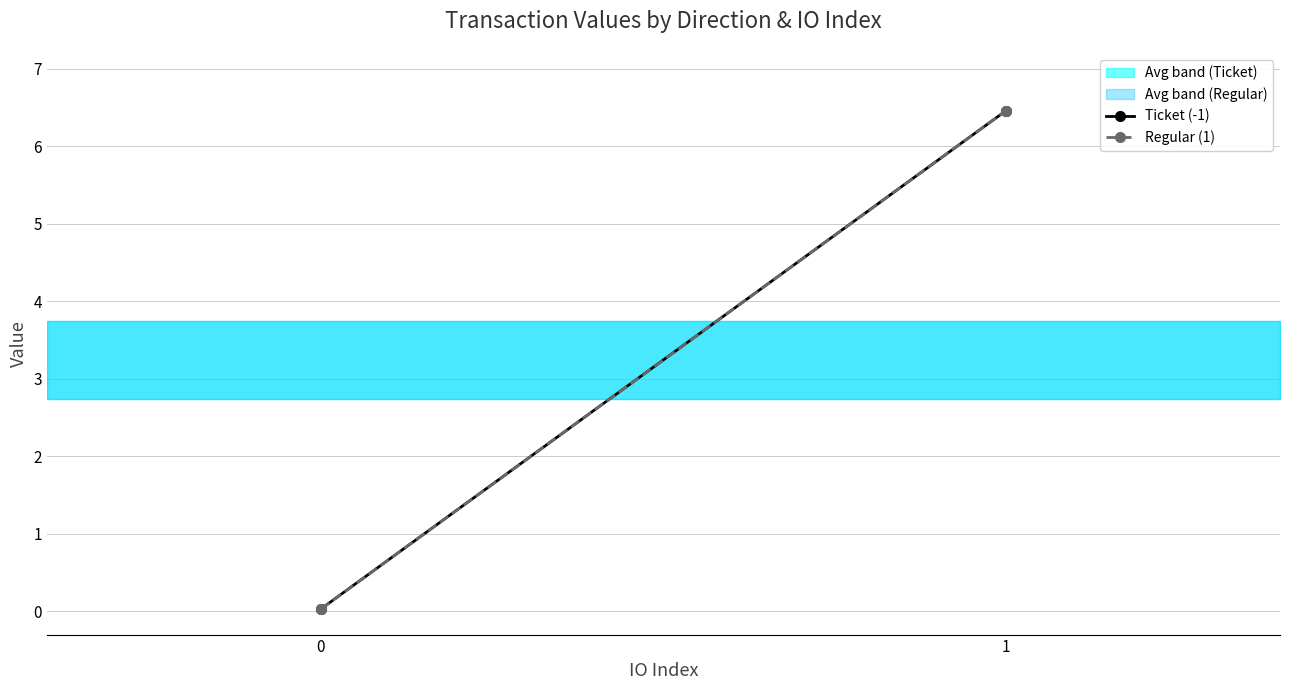

Where does the Regular (1) series first go above 6?

1